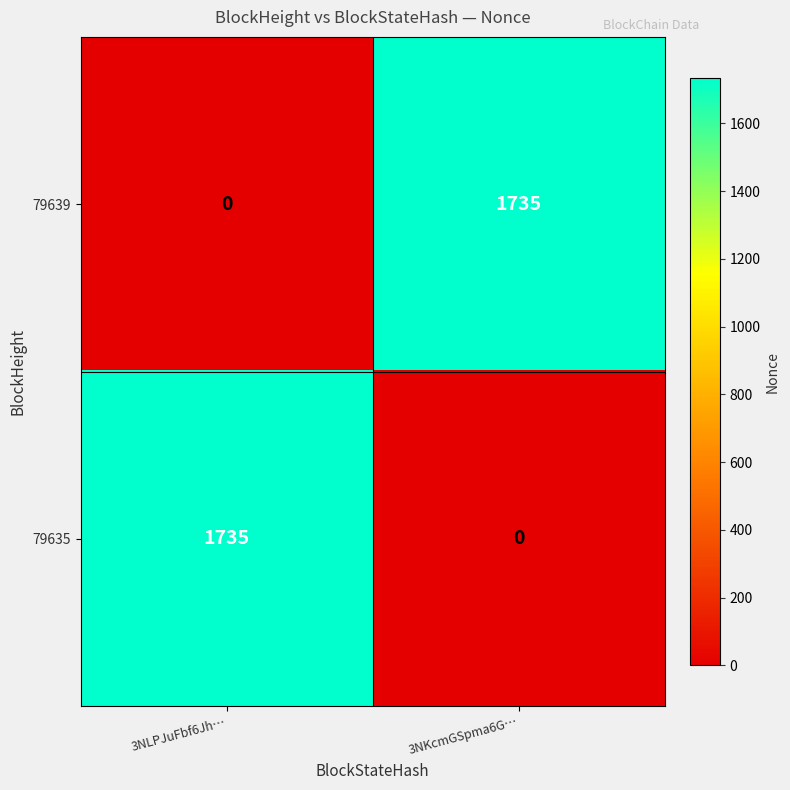

What is the maximum value shown in the chart?

1735